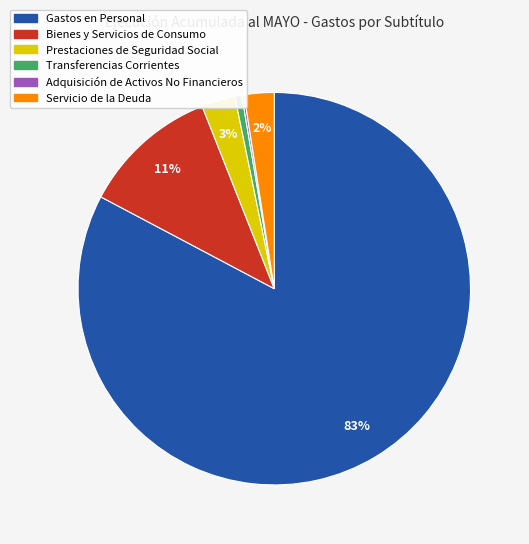

To the nearest percent, what is the difference between the largest and smallest slice percentages?

83%